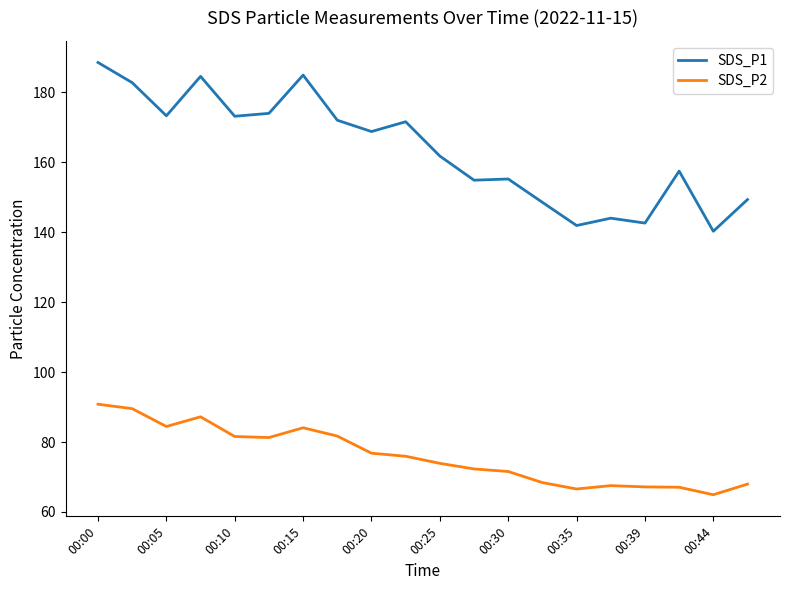

Which series has the largest range (max minus min)?

SDS_P1